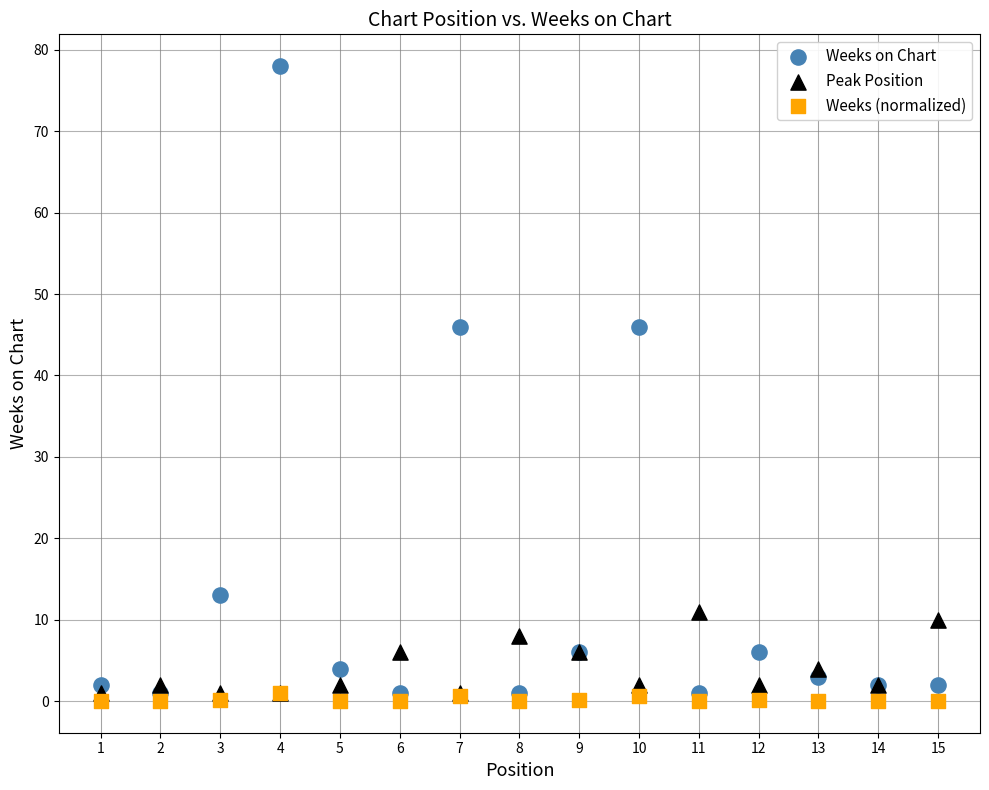

Which series contains the lowest Y value?

Weeks (normalized)